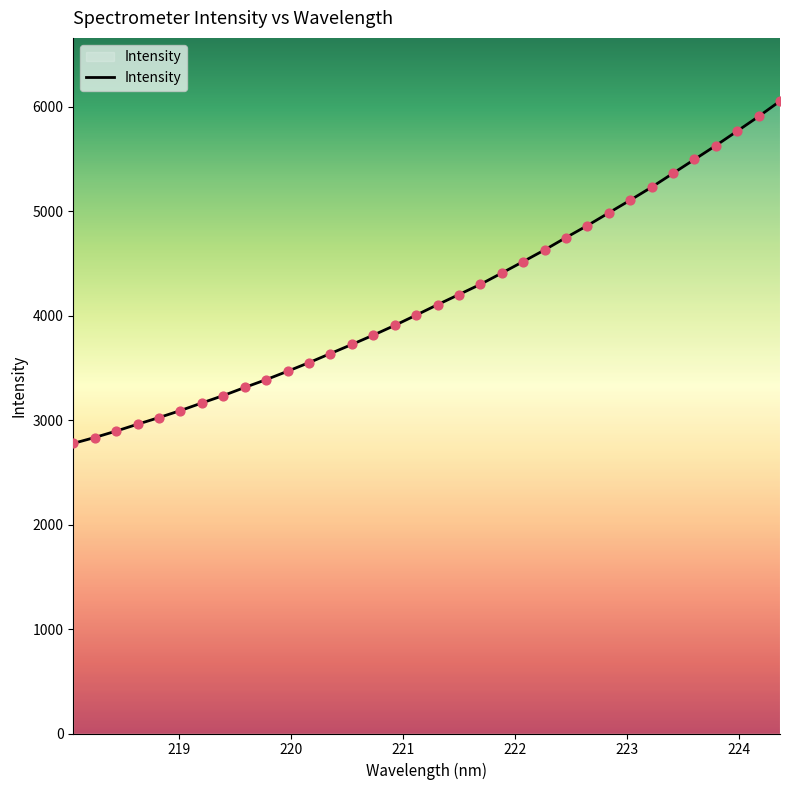

What is the smallest value displayed?

2777.8